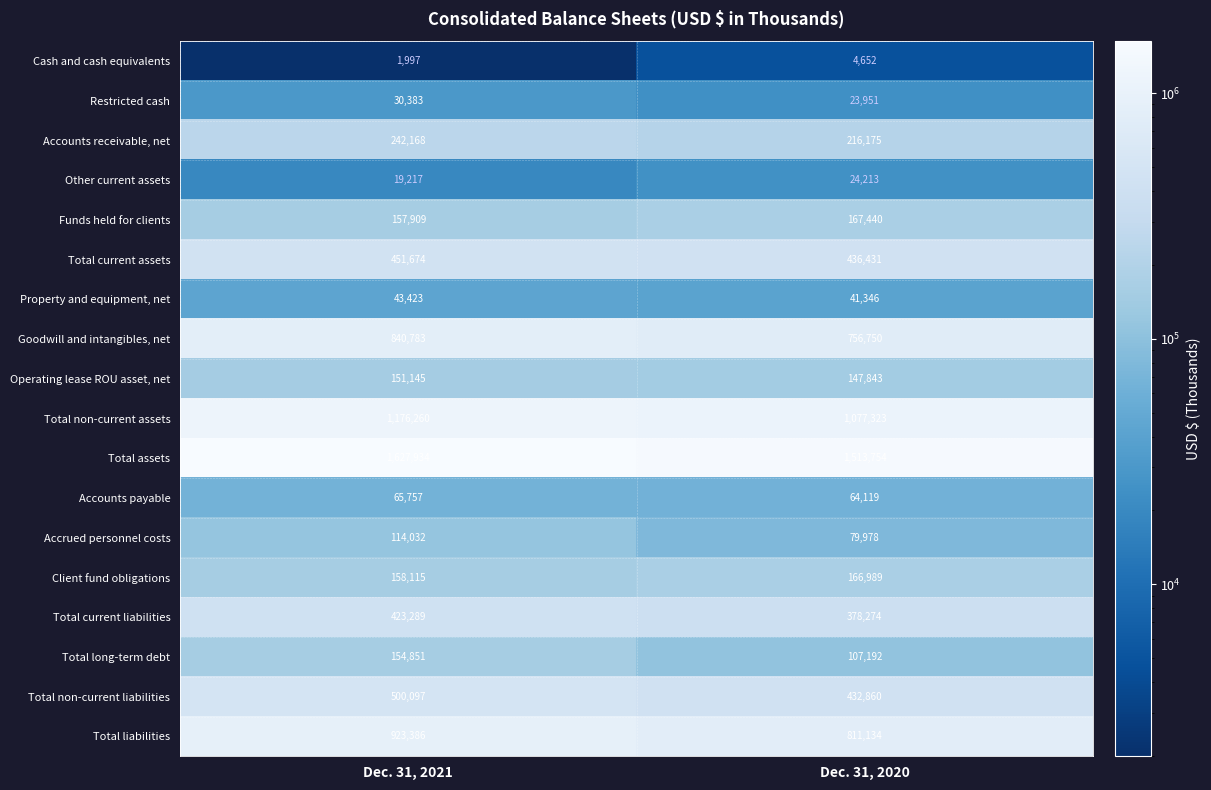

How many data points does each series have?

2